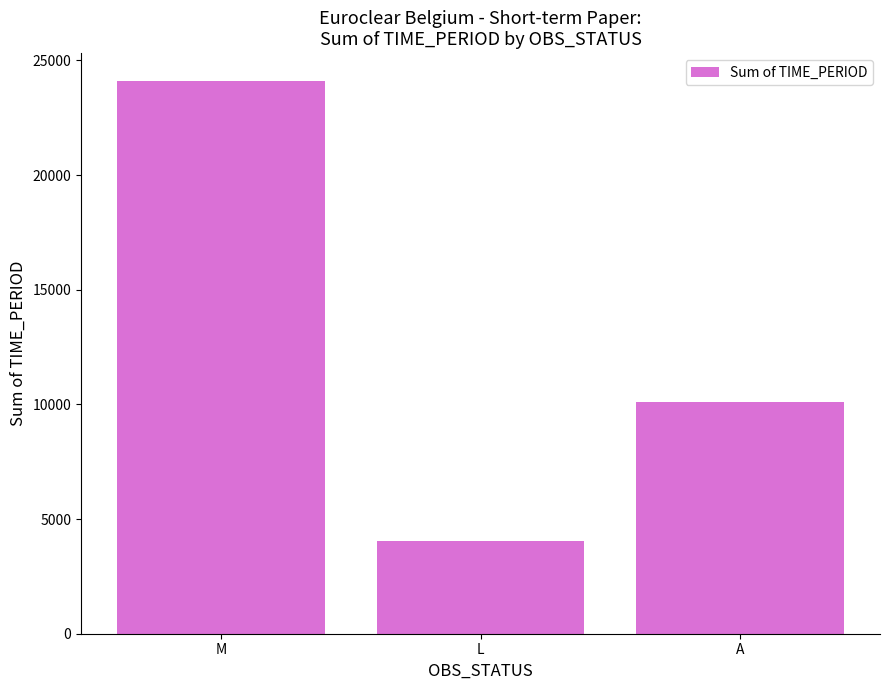

Which label corresponds to the largest value in the chart?

M